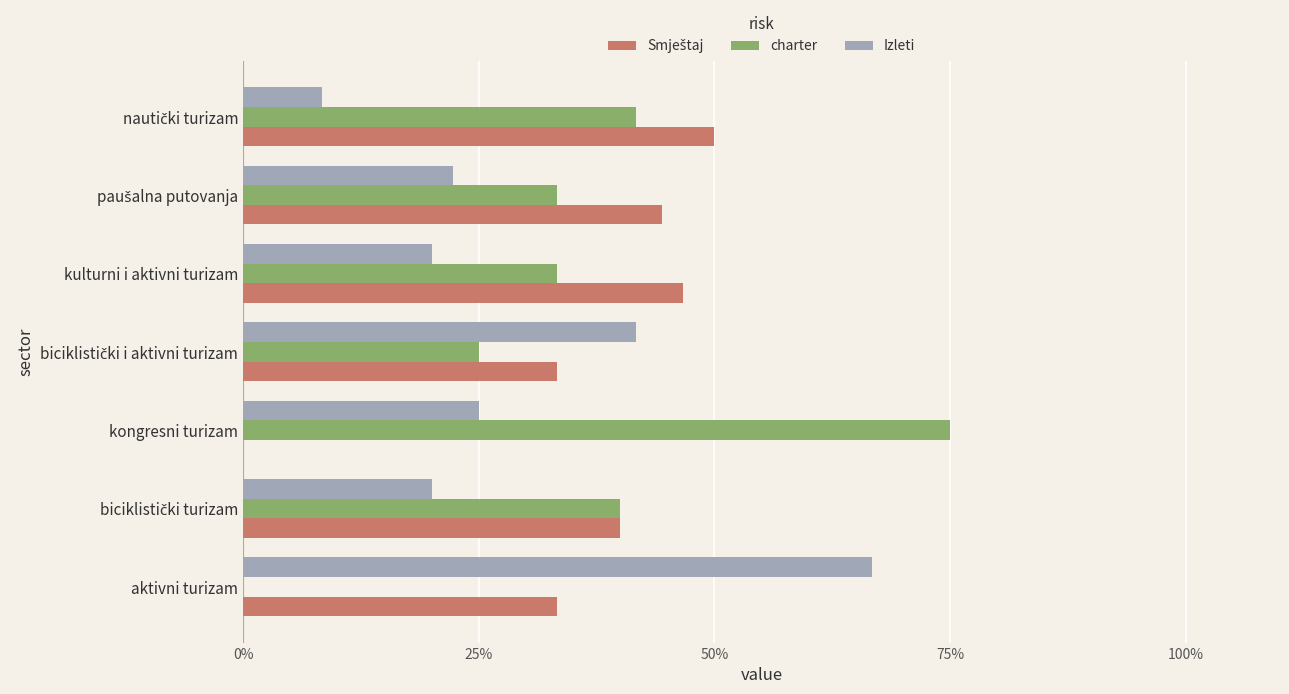

At which label does charter reach its peak?

kongresni turizam